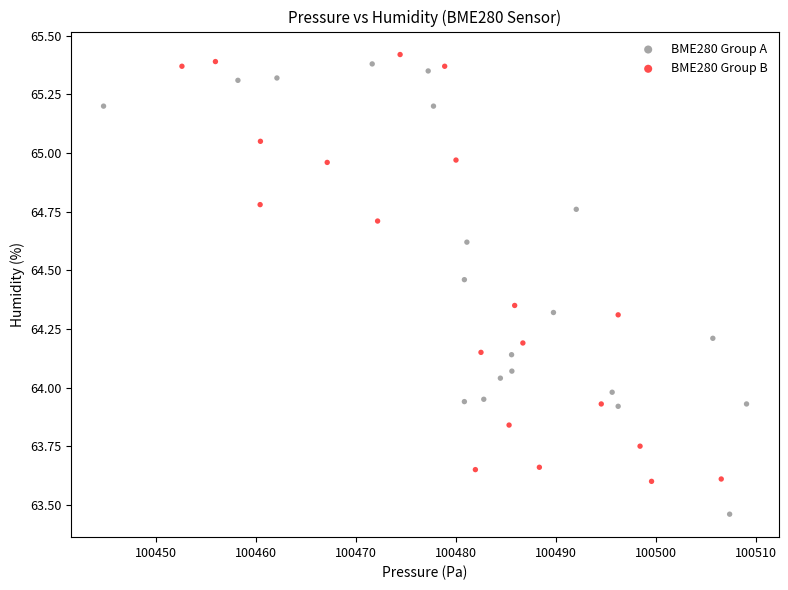

Which series contains the highest Y value?

BME280 Group B